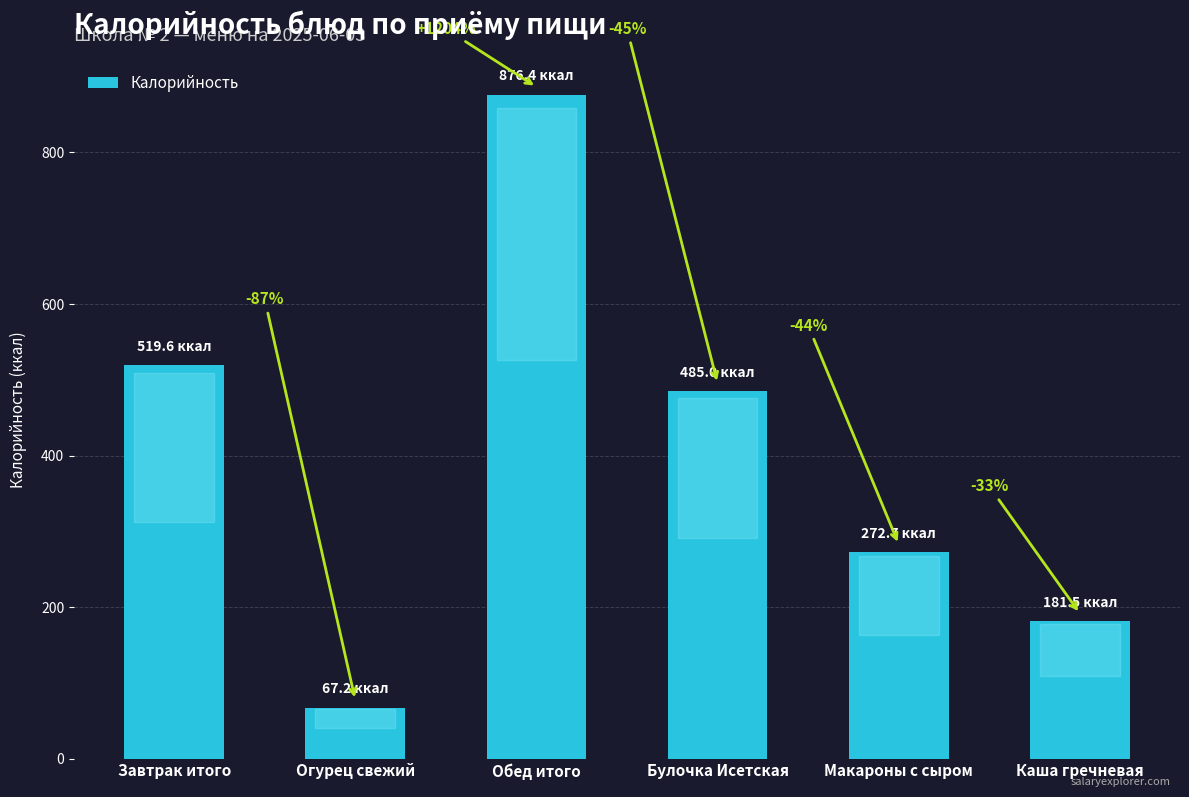

How many bars are there in total?

6